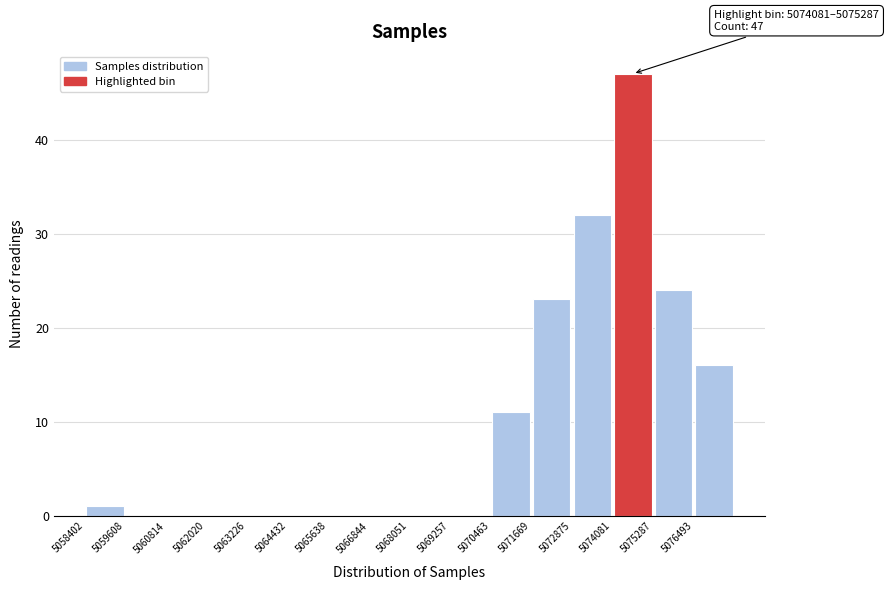

Over which range of the x-axis is the bar tallest?

5074000 to 5075200